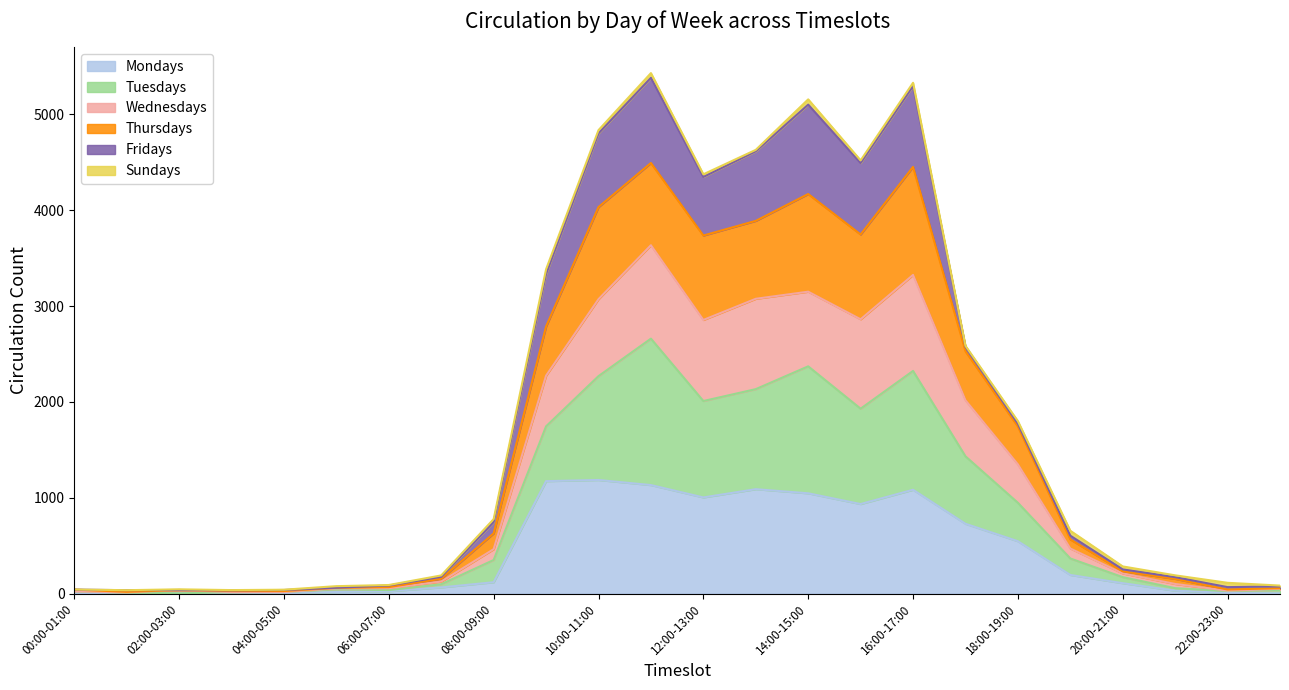

What is the maximum value for Mondays?

1185